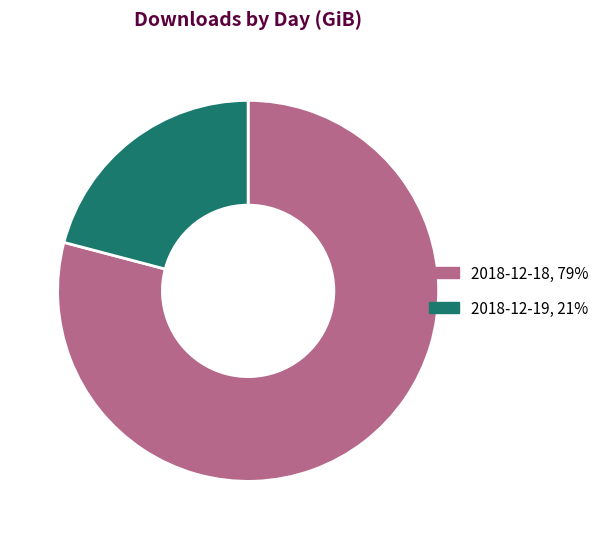

Does 2018-12-18 represent more than half of the total?

Yes